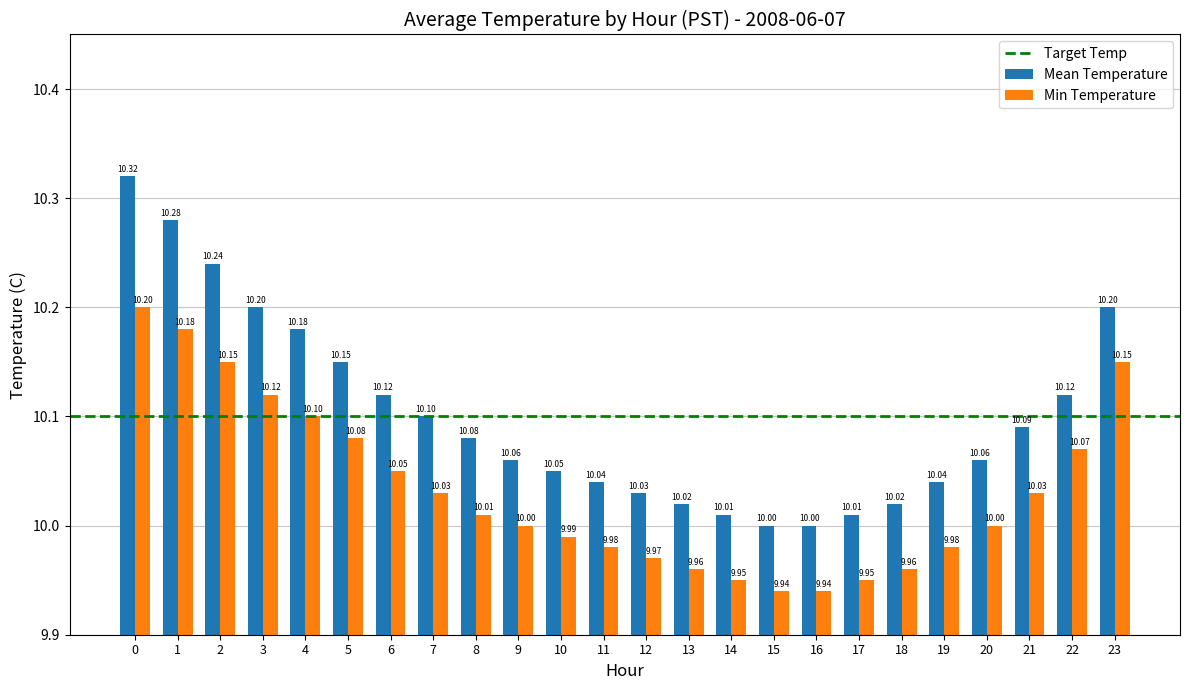

What value does the Mean Temperature series have at 14?

10.0